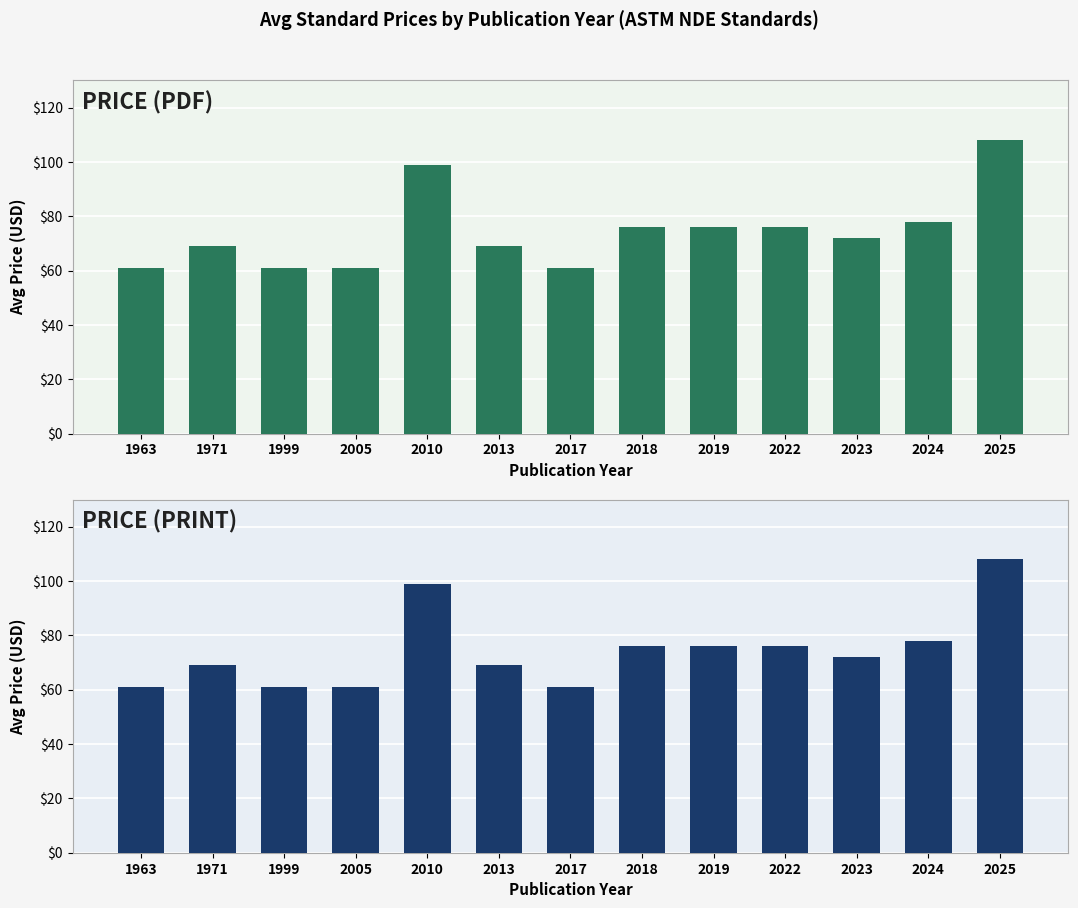

Reading left to right, list all the values displayed in this chart.

Price (PDF): 61.0	69.0	61.0	61.0	99.0	69.0	61.0	76.0	76.0	76.0	72.2	77.8	108.0
Price (PRINT): 61.0	69.0	61.0	61.0	99.0	69.0	61.0	76.0	76.0	76.0	72.2	77.8	108.0